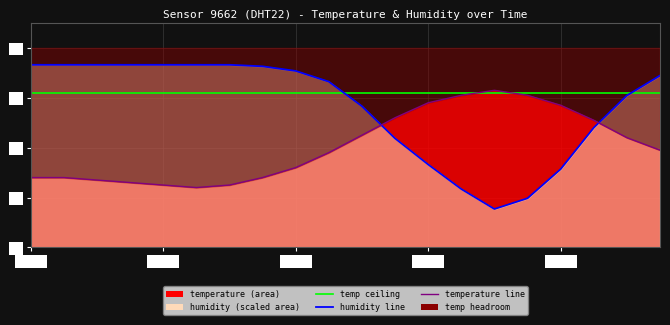

How many lines are shown in the chart?

3